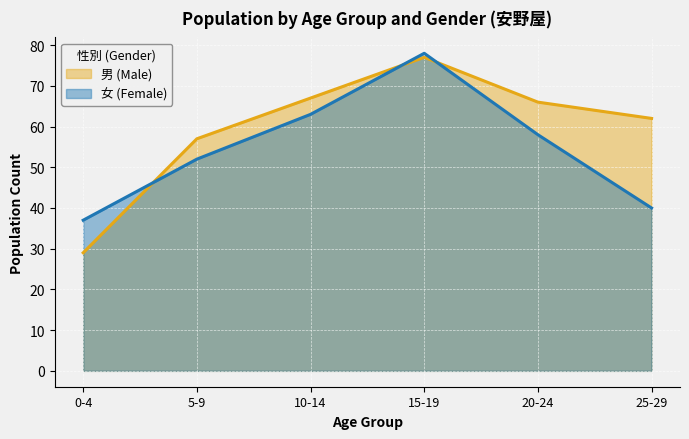

What is the minimum value for 男 (Male)?

29